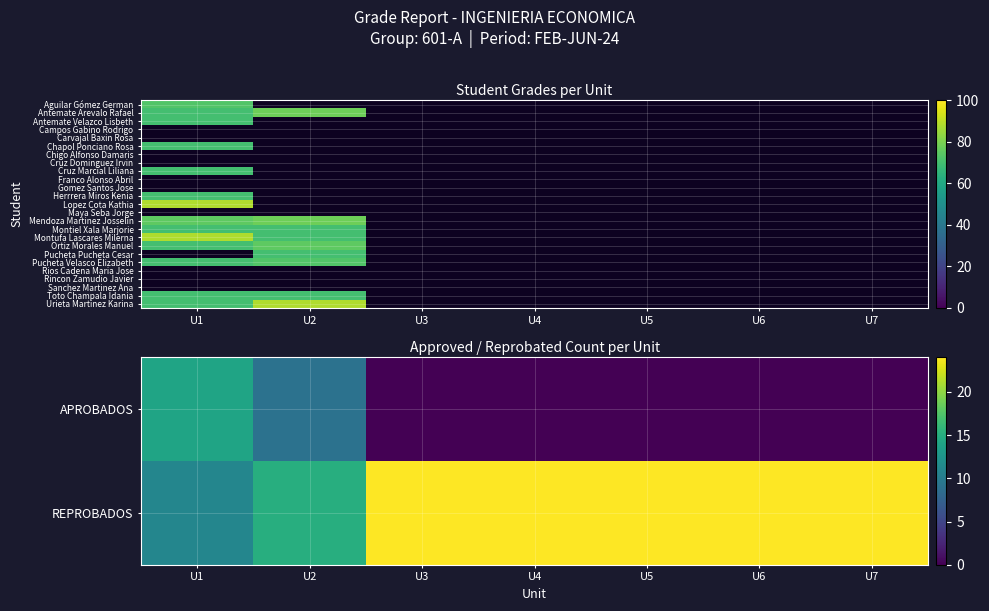

Count the number of data series in this chart.

25